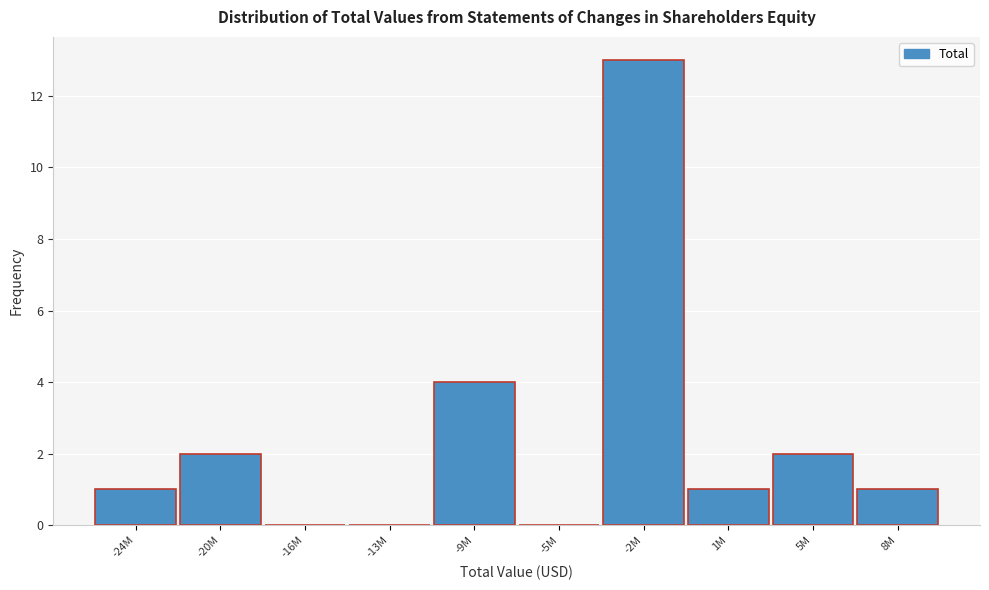

Reading right to left, list all the values displayed in this chart.

8M=1	5M=2	1M=1	-2M=13	-5M=0	-9M=4	-13M=0	-16M=0	-20M=2	-24M=1